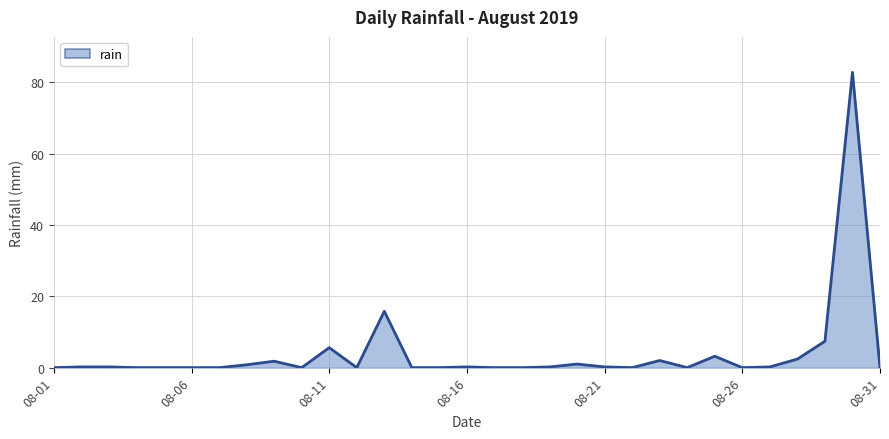

What is the maximum value shown in the chart?

82.8